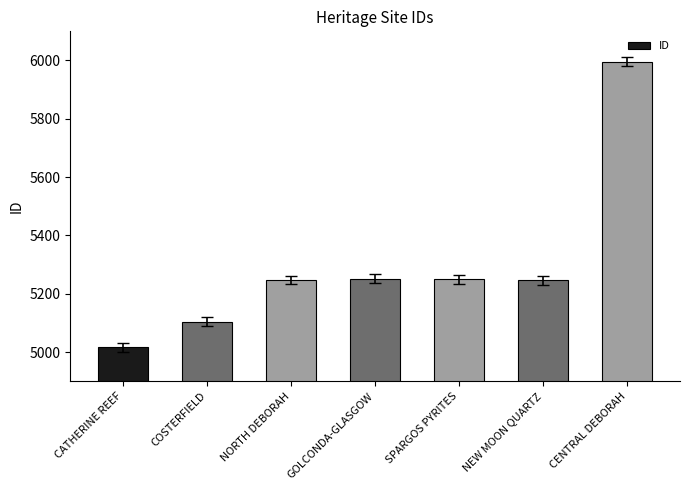

What is the sum of all values?

37111